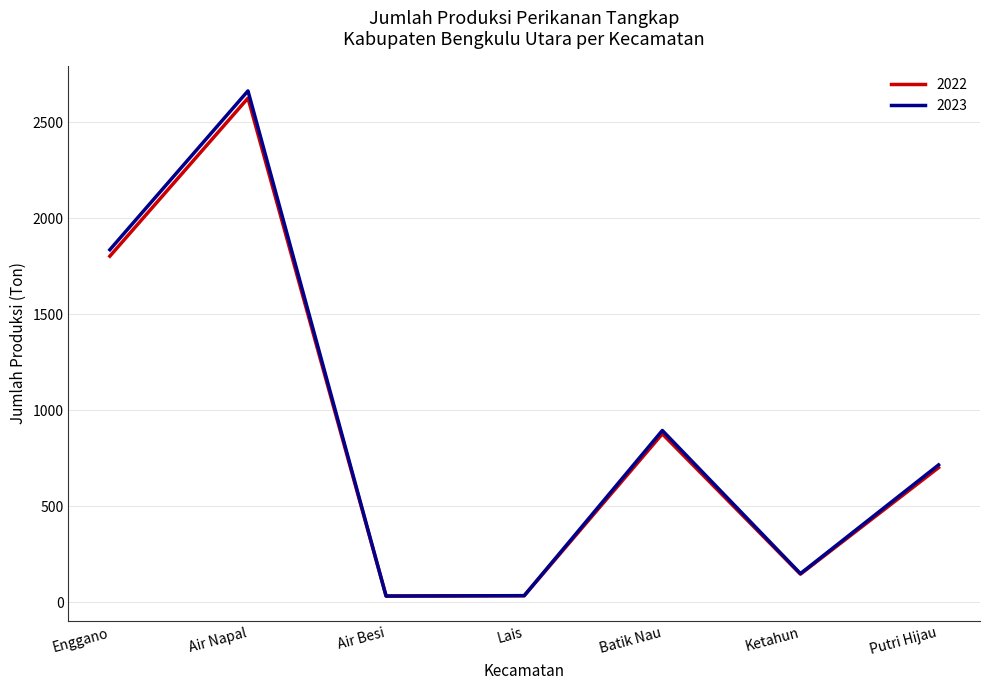

At which category is the sum across all series the highest?

Air Napal